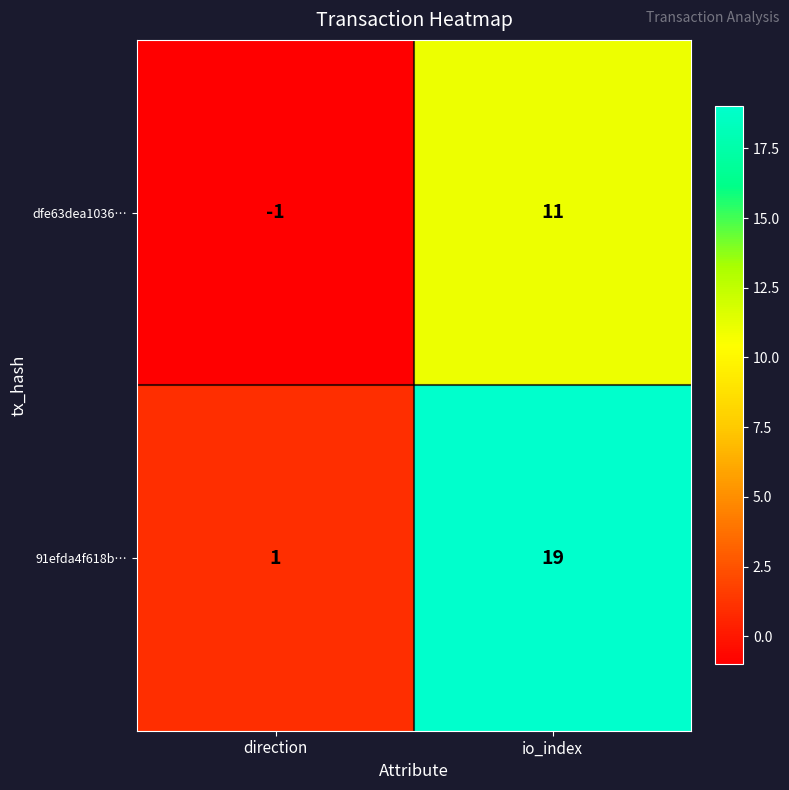

What is the difference between the highest and lowest values at io_index?

8